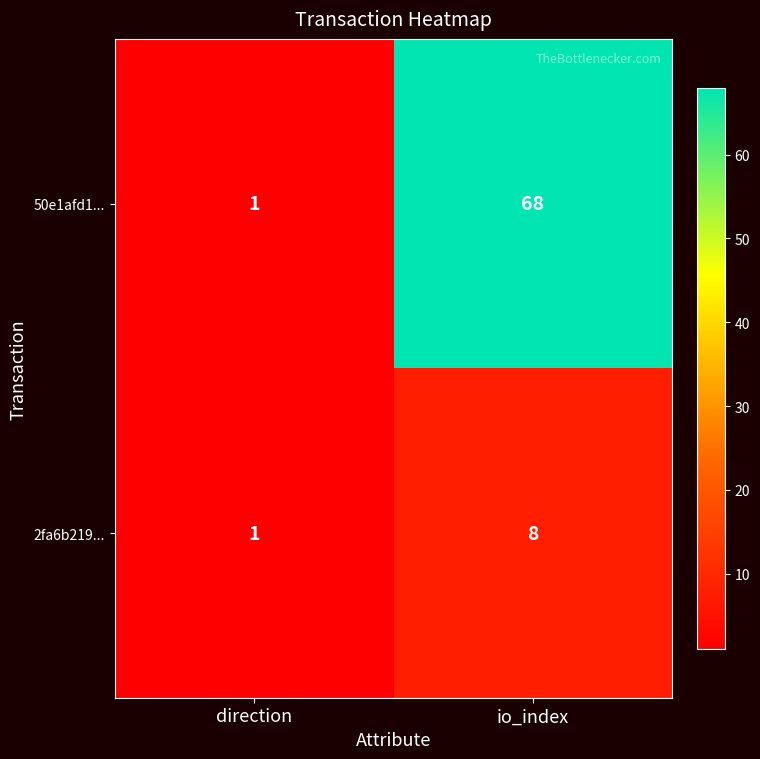

The 2fa6b219... series shows 1 at direction. True or false?

True